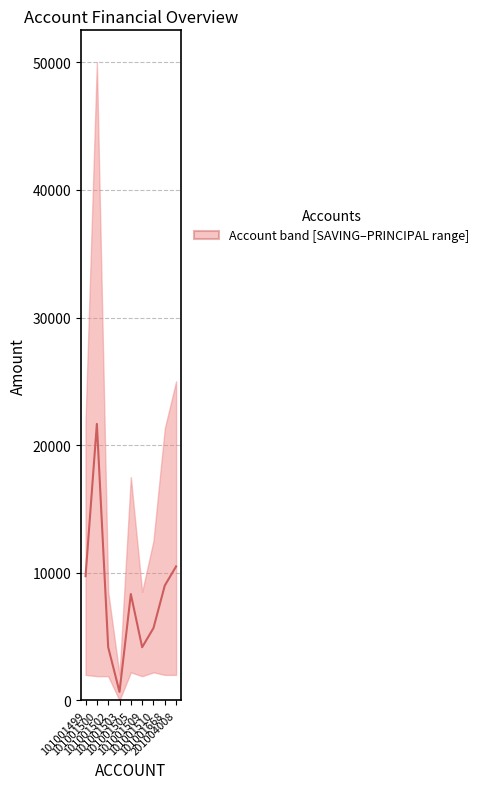

How many lines are shown in the chart?

1